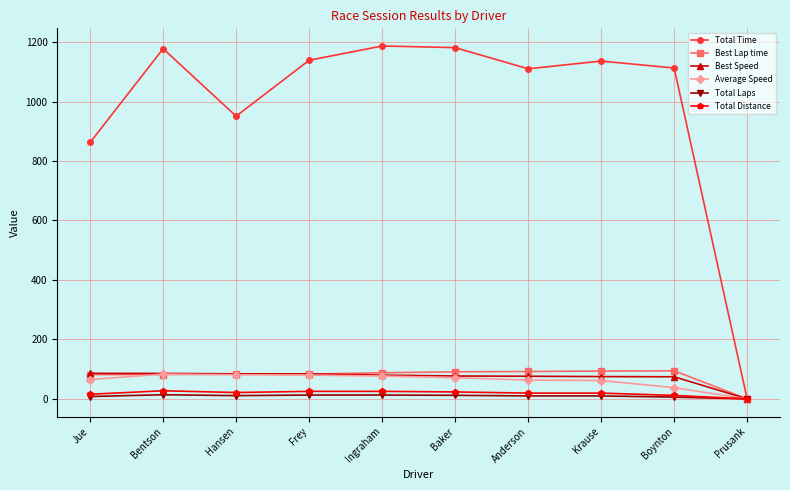

What is the highest value of the Total Time series?

1186.9